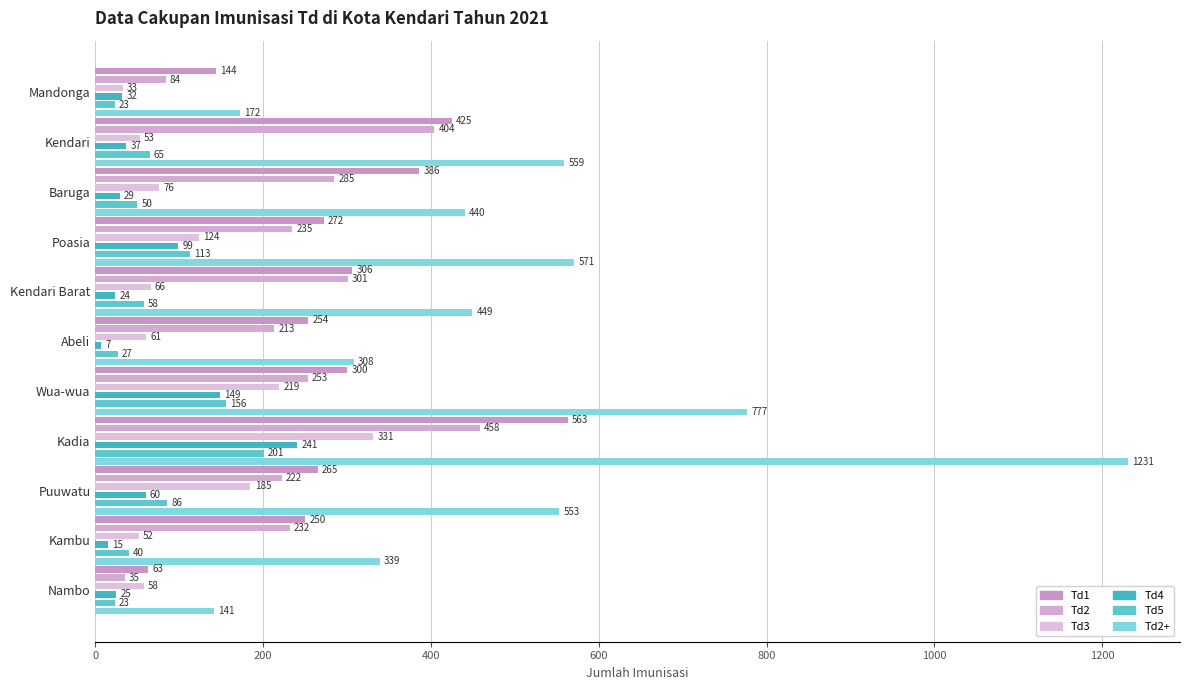

How many values in the Td2 series are below 235?

5